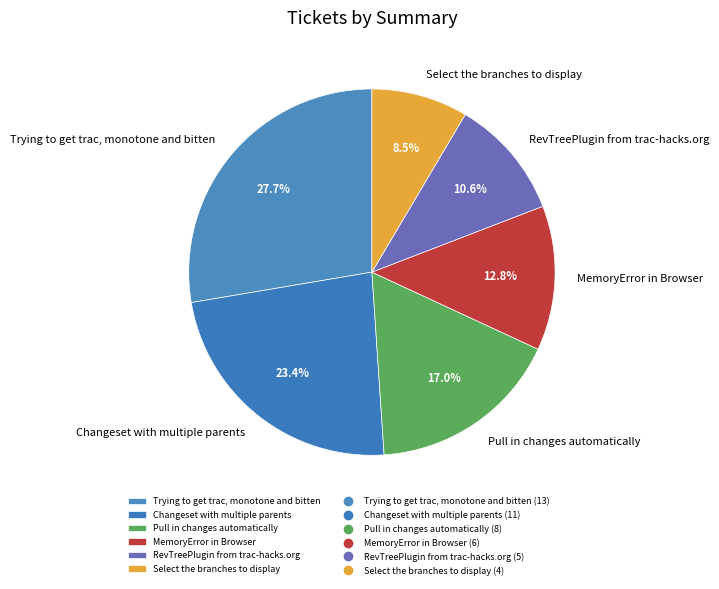

The Trying to get trac, monotone and bitten slice represents 33% of the pie. True or false?

False